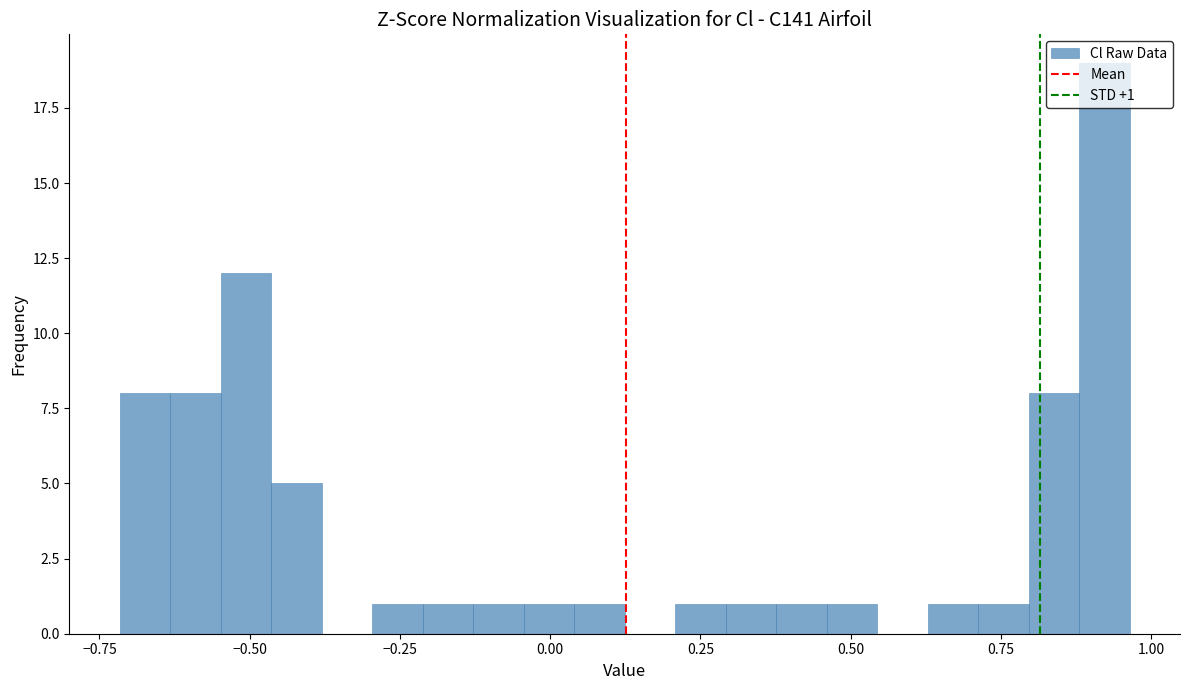

Read against the x-axis, roughly where is the centre of the tallest bar?

0.90